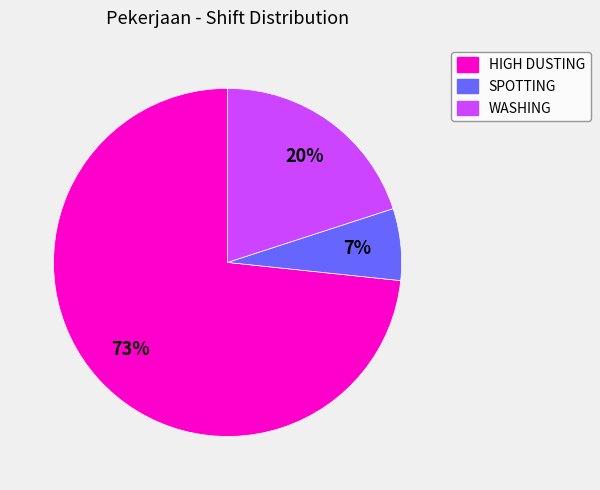

Is there any slice that represents more than half of the pie?

Yes